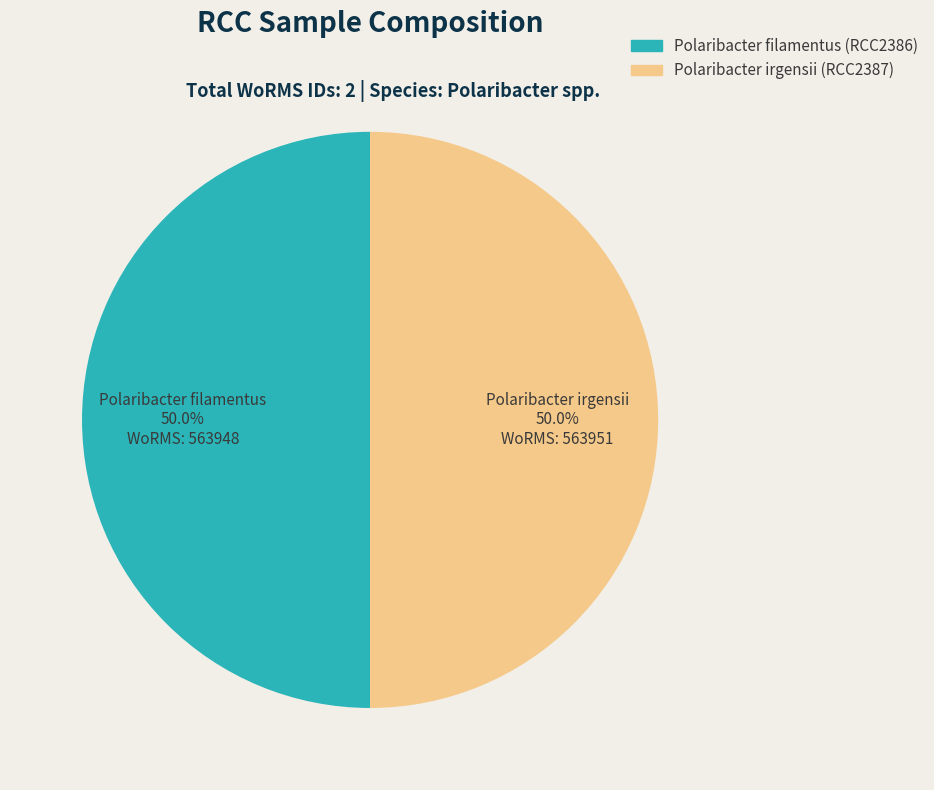

To the nearest percent, what percentage of the pie is Polaribacter irgensii (RCC2387)?

50%